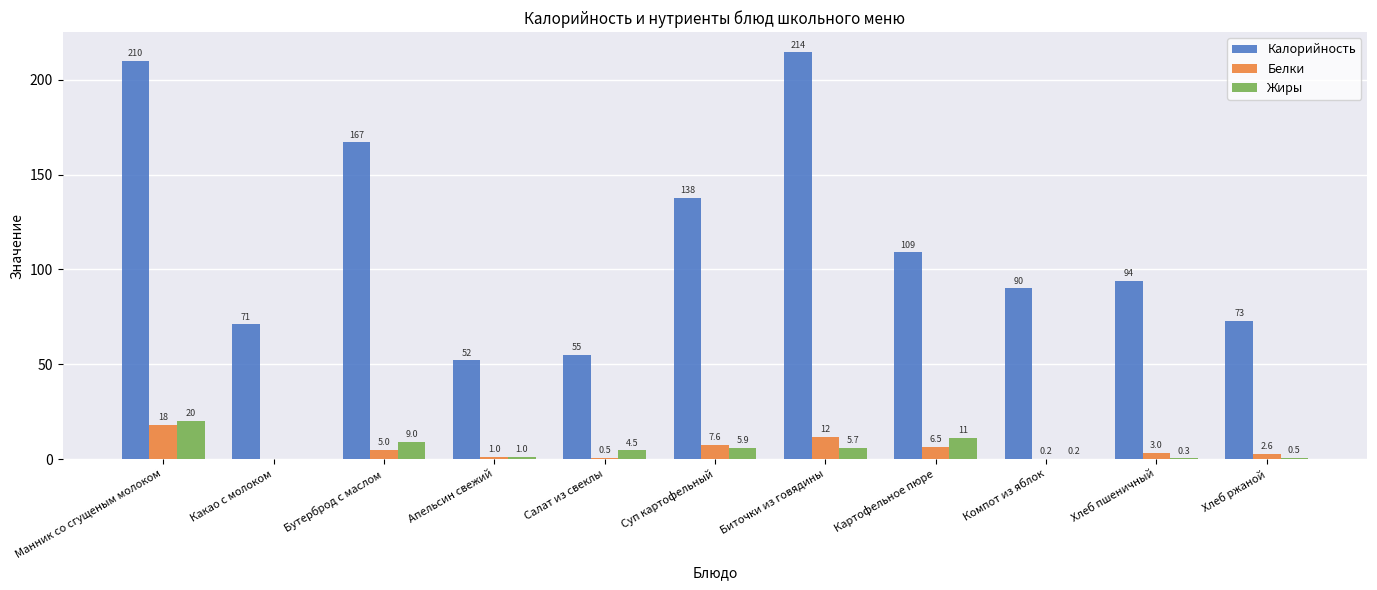

True or false: Жиры has a value of 9.0 at Бутерброд с маслом.

True